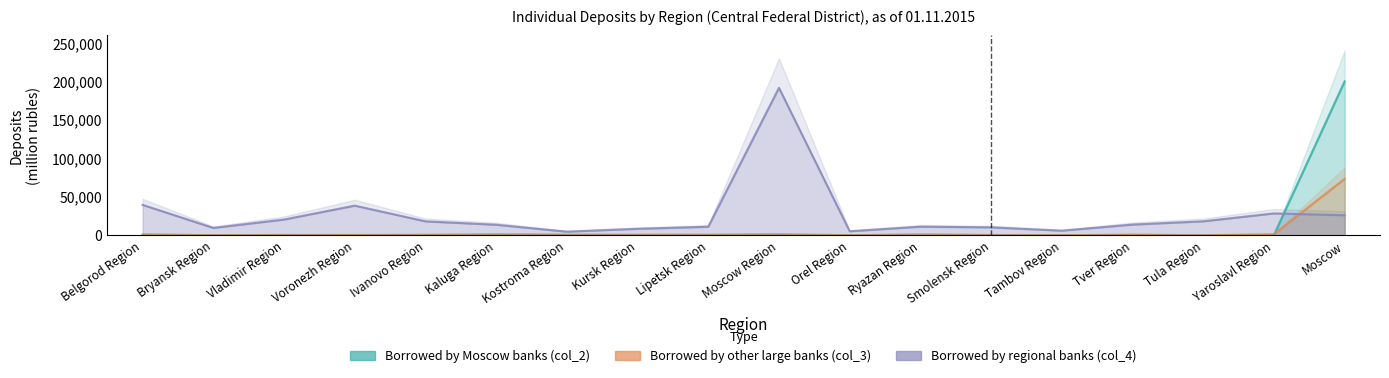

At which category does the chart reach its peak across all series?

Moscow